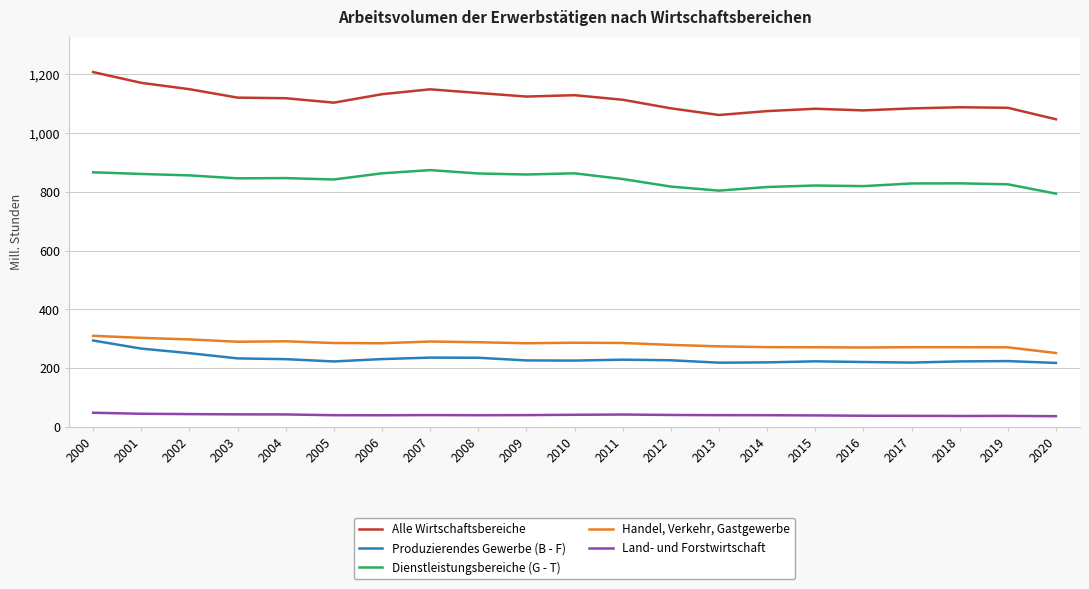

True or false: Produzierendes Gewerbe (B - F) and Alle Wirtschaftsbereiche intersect in this chart.

False